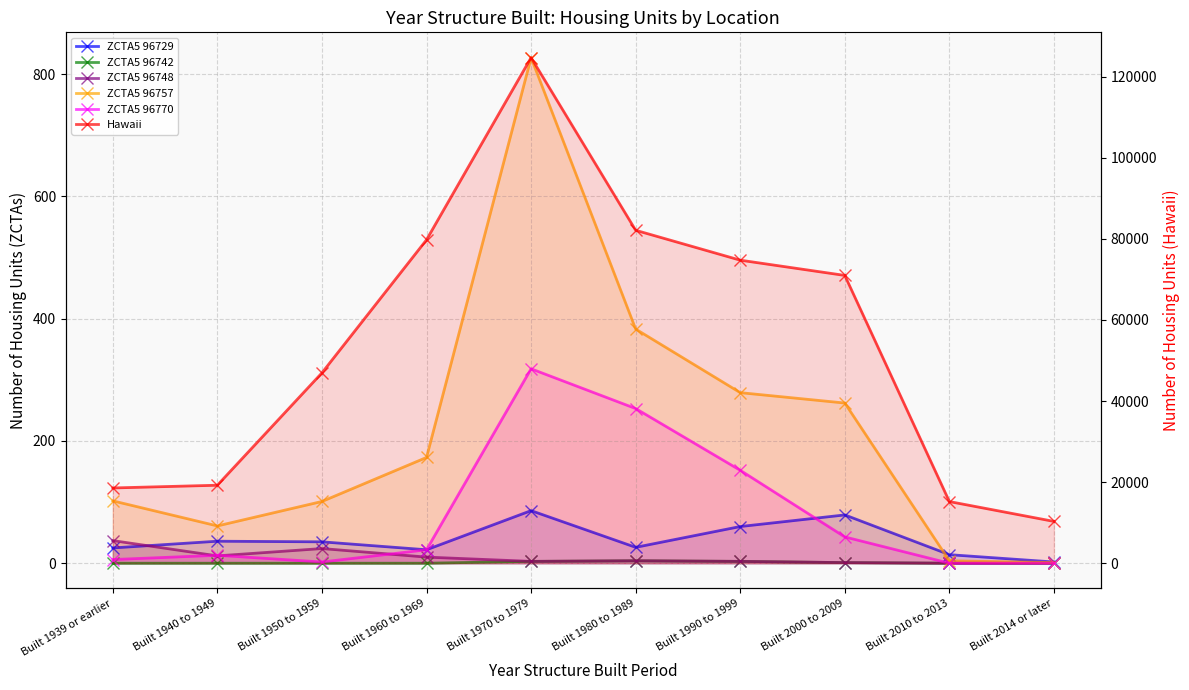

Which series has the widest spread of values?

Hawaii